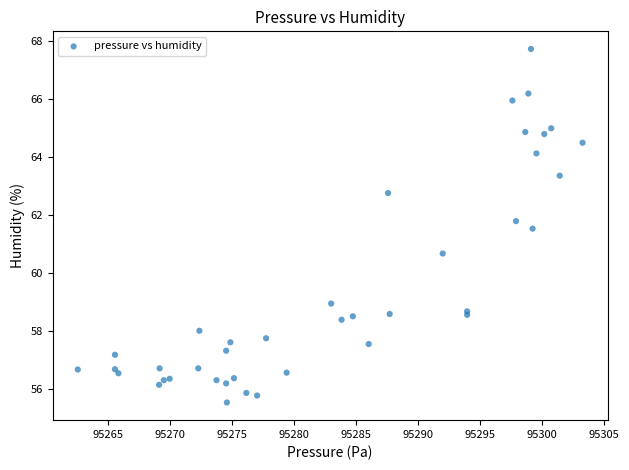

What Y value in the scatter plot is closest to 61?

60.7